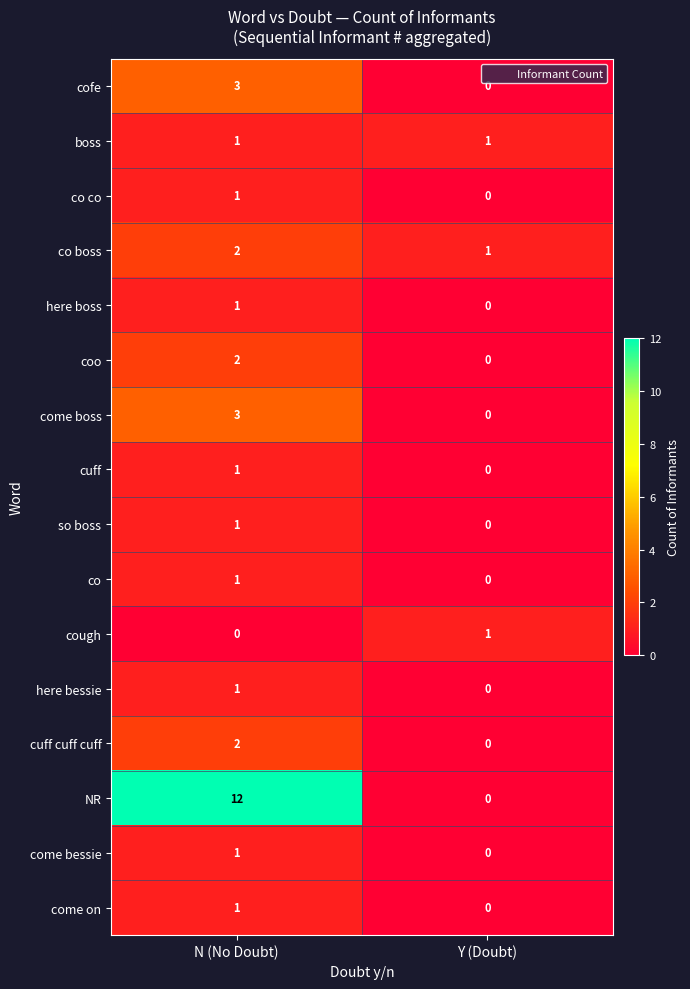

At how many categories does at least one series exceed 7?

1